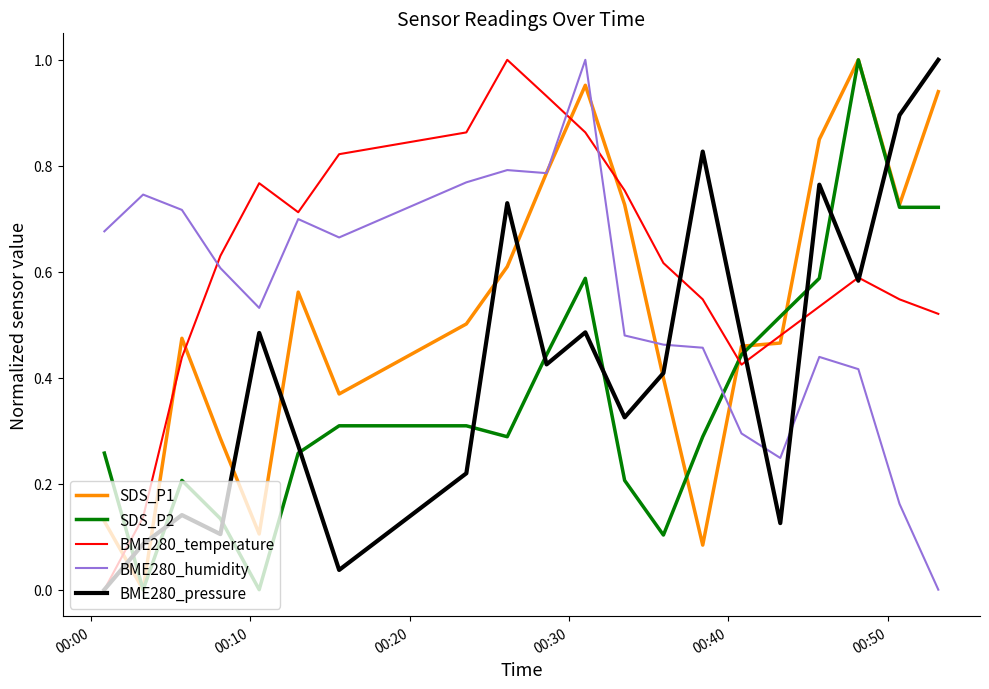

Which series ends up on top after the final intersection of BME280_pressure and SDS_P2?

BME280_pressure